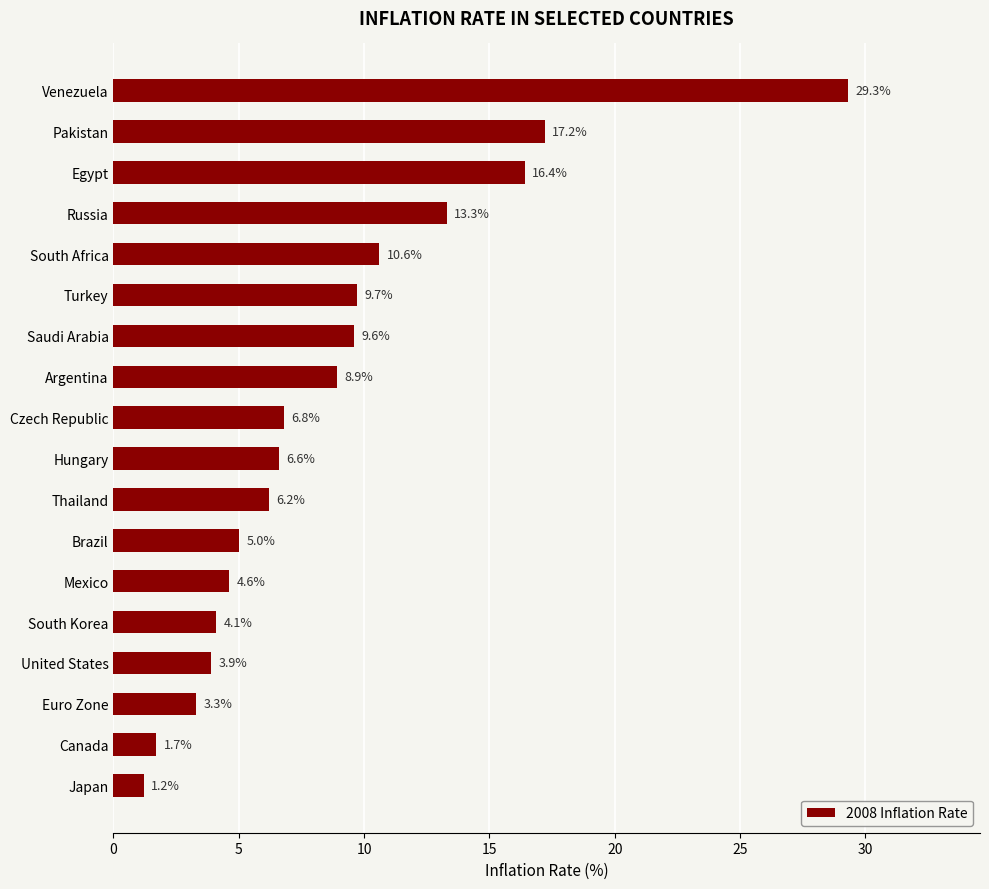

What is the label of the 17th bar from the bottom?

Pakistan